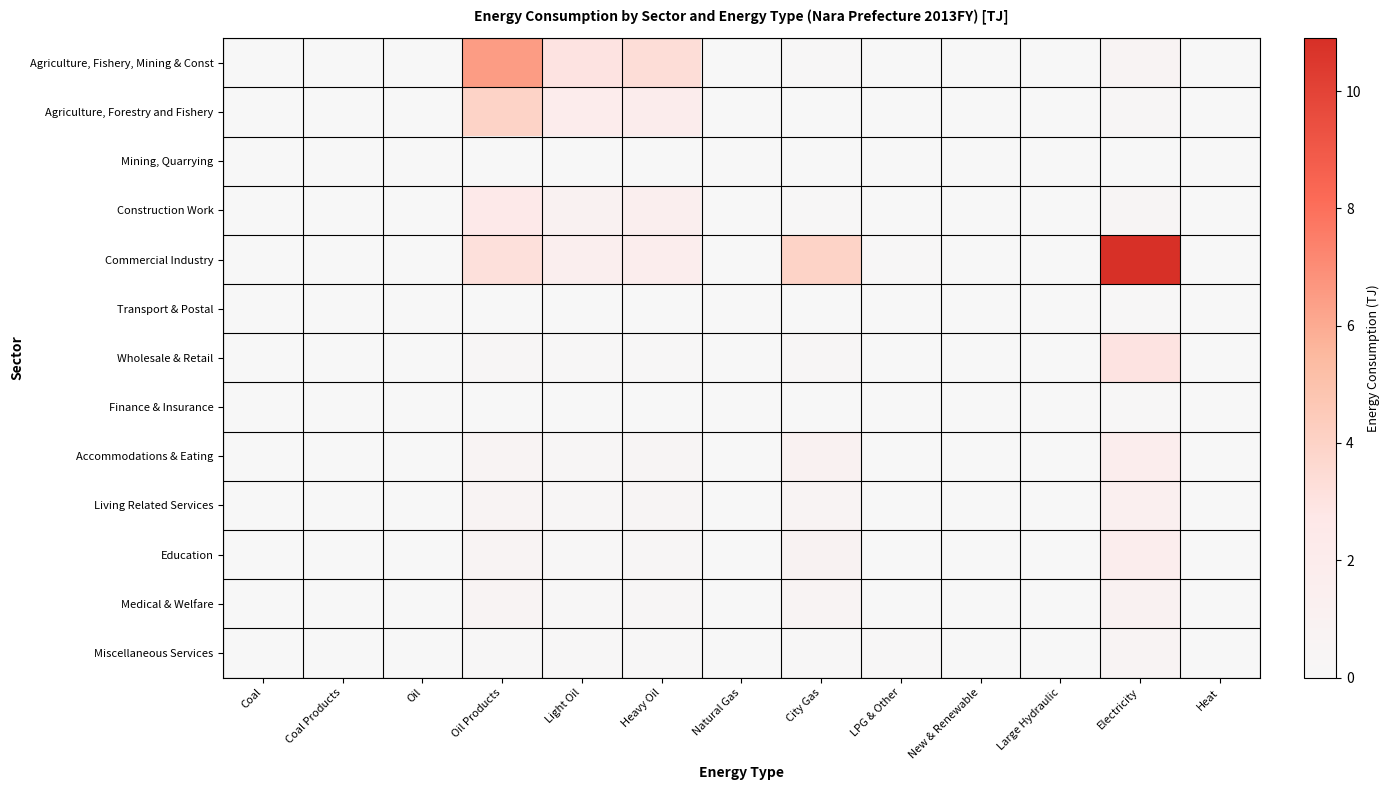

Which series has the largest total across all categories?

Commercial Industry